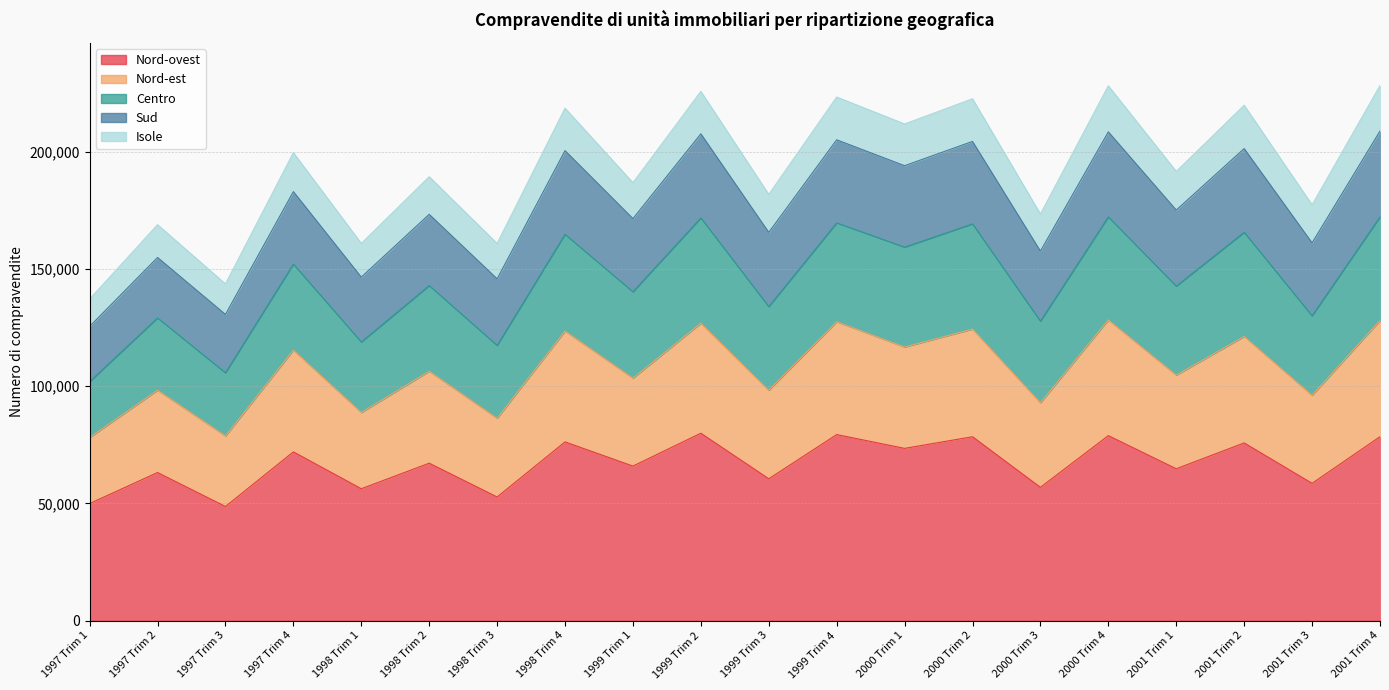

At which label does Centro reach its minimum?

1997 Trim 1